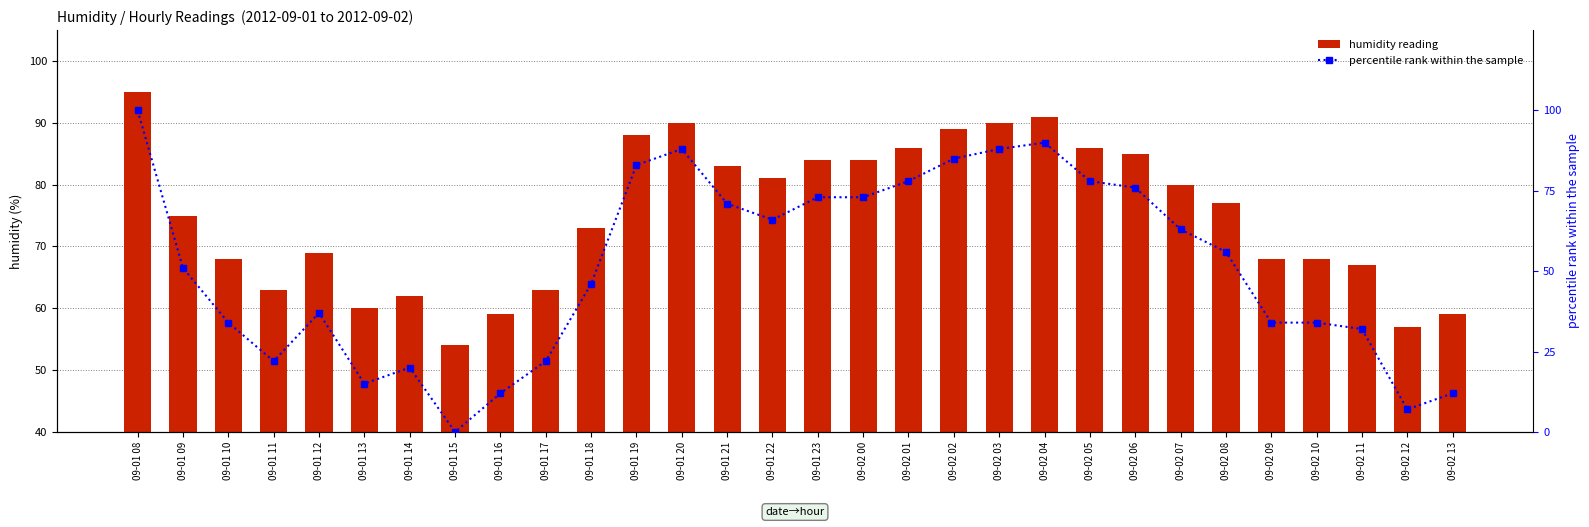

Are the bars horizontal?

No